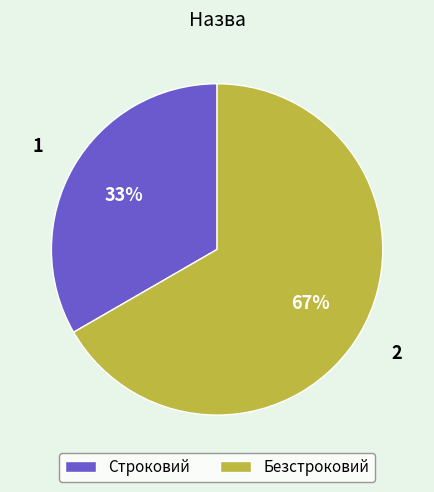

What is the largest slice in the pie chart?

Безстроковий